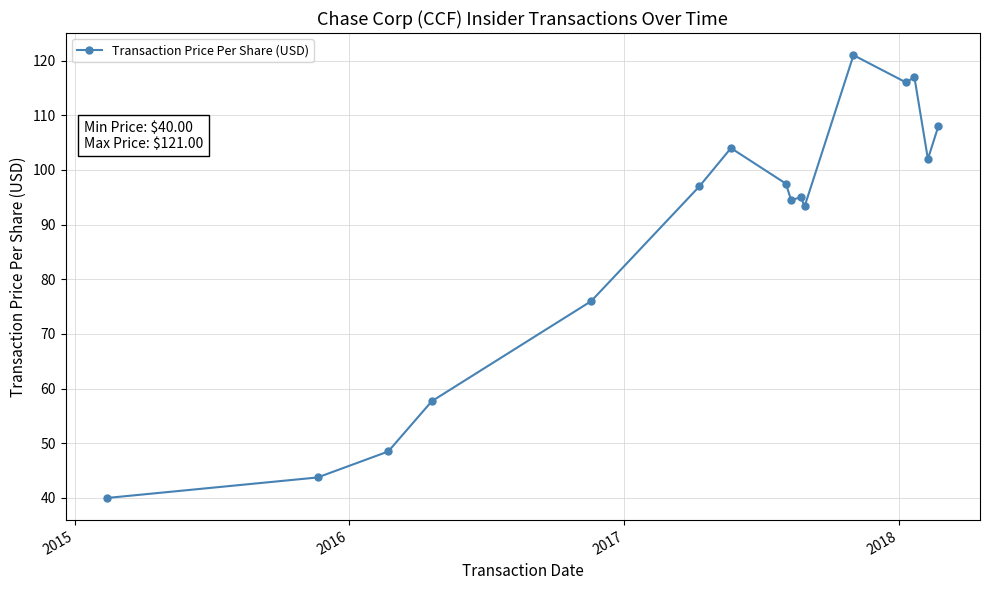

What is the average value?

88.2